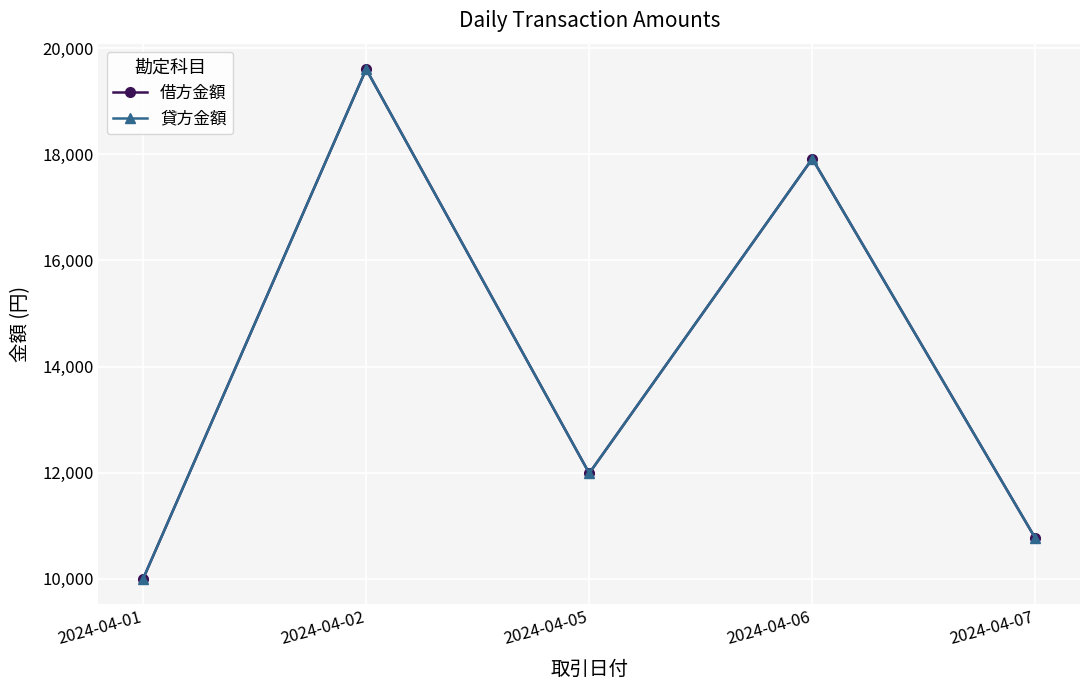

Reading left to right, transcribe all the data shown in this chart.

借方金額: 10000	19601	11989	17914	10763
貸方金額: 10000	19601	11989	17914	10763